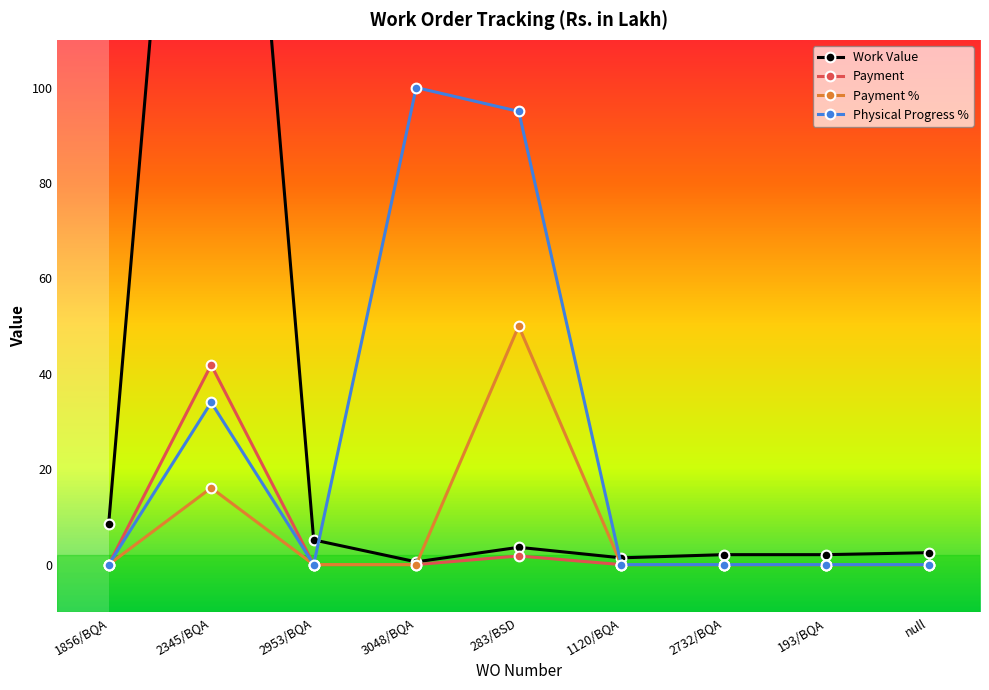

At which category is the sum across all series the highest?

2345/BQA